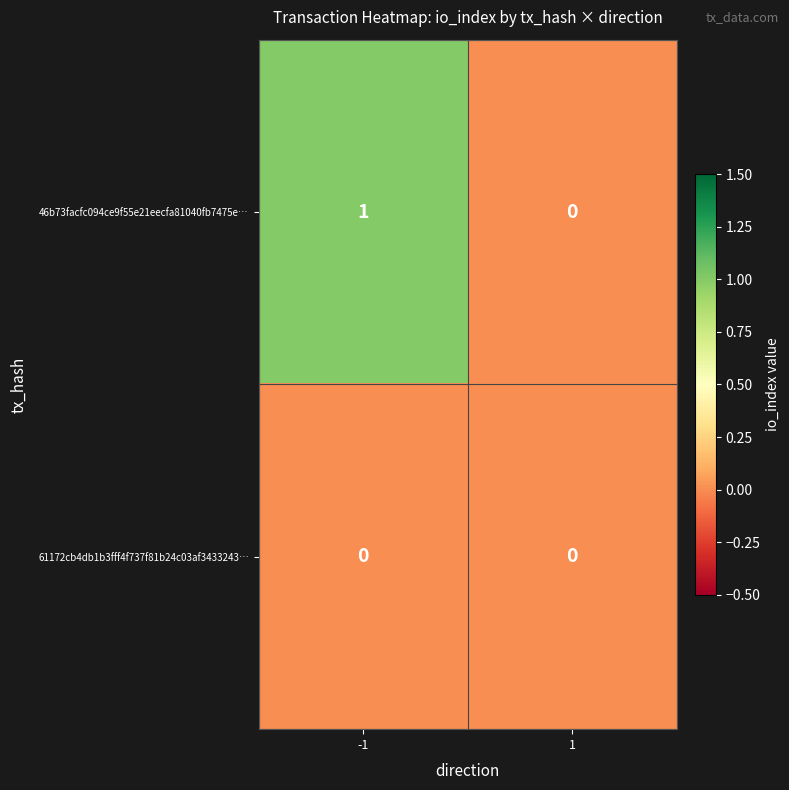

Between -1 and 1, which series saw the biggest shift?

46b73facfc094ce9f55e21eecfa81040fb7475e…